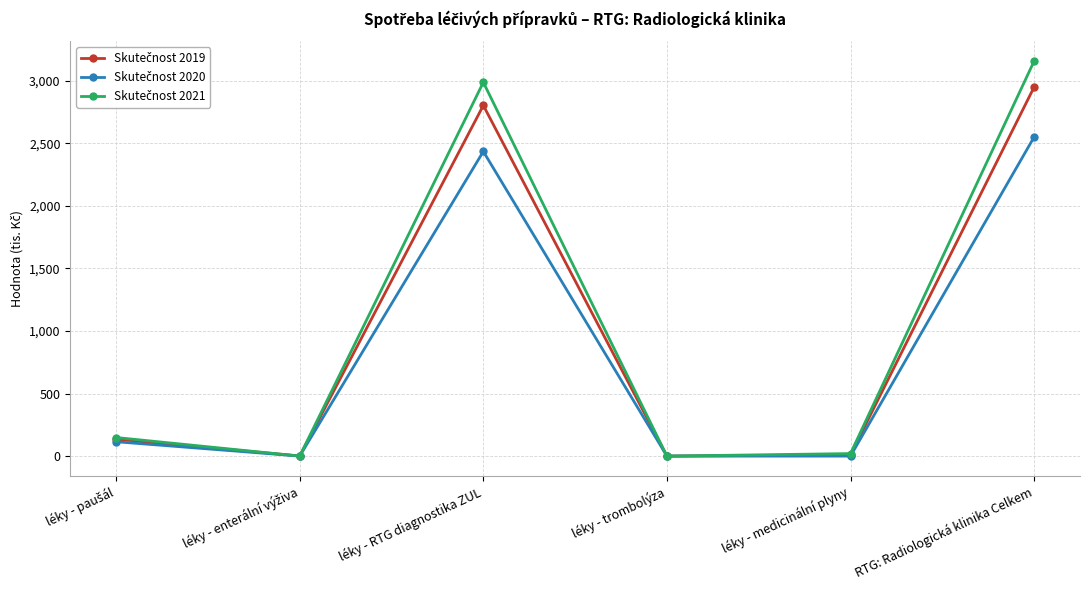

At which category is the sum across all series the highest?

RTG: Radiologická klinika Celkem